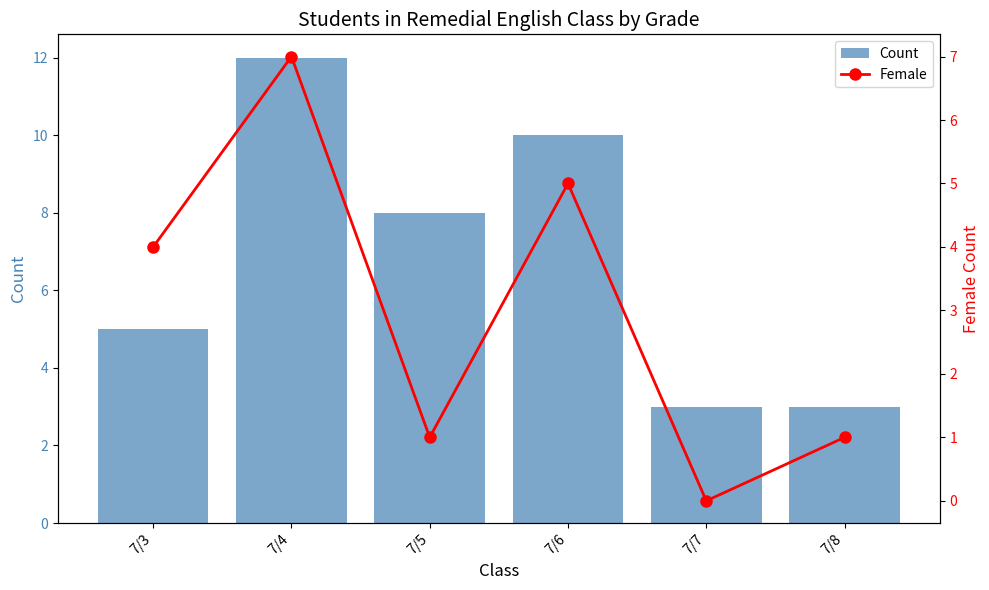

The value of Female at 7/8 is 1. True or false?

True